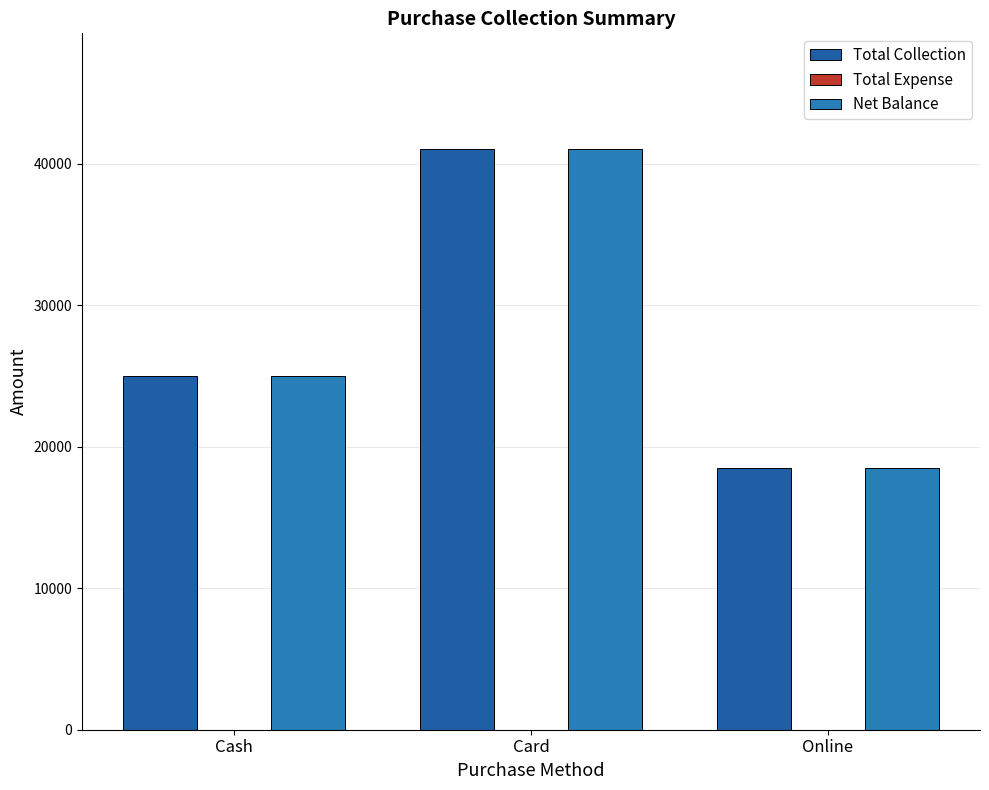

Reading right to left, what are all the values shown in this chart?

Total Collection: 18500	41000	25000
Total Expense: 0	0	0
Net Balance: 18500	41000	25000